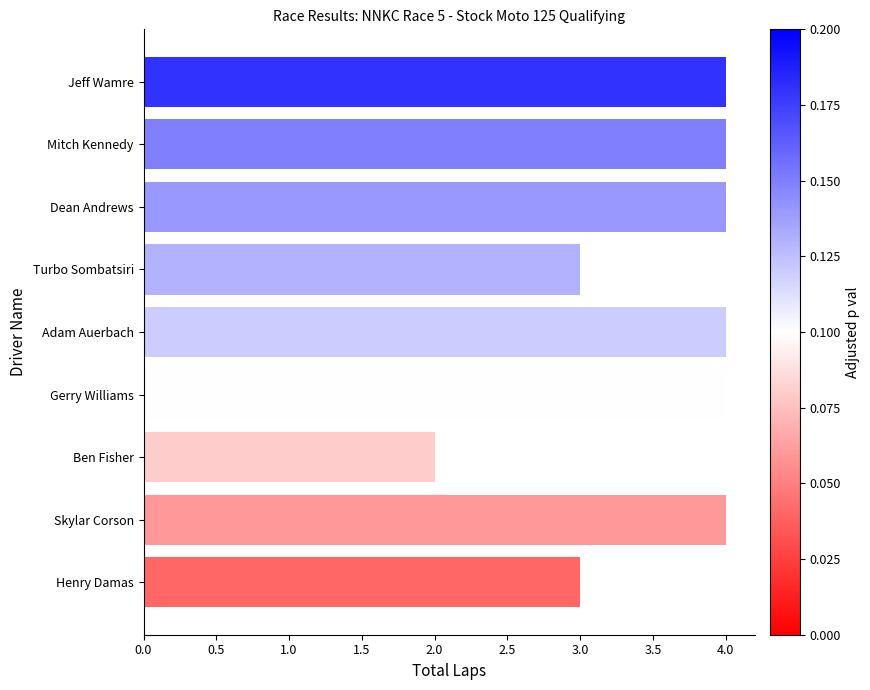

What is the value of the 6th bar from the top?

4